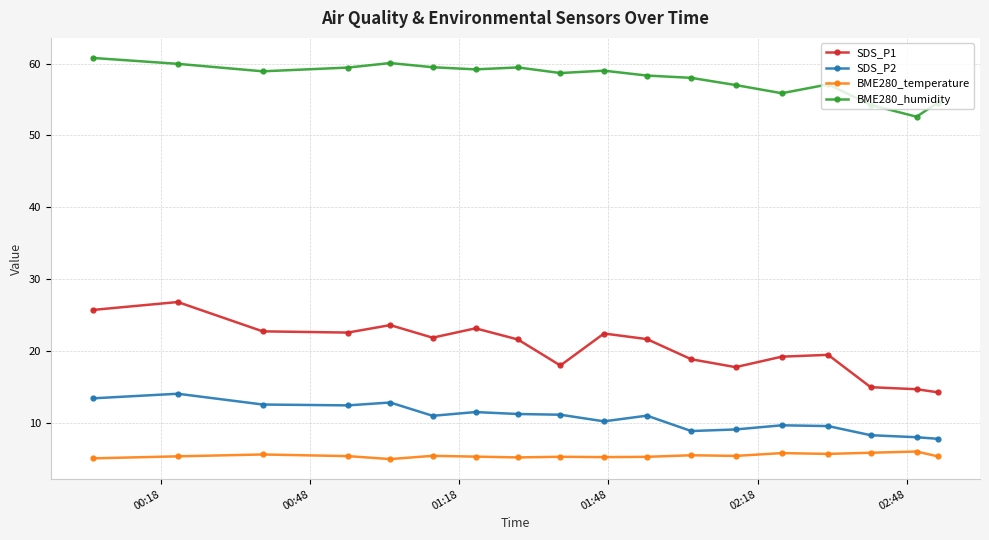

True or false: SDS_P2 and BME280_humidity intersect in this chart.

False